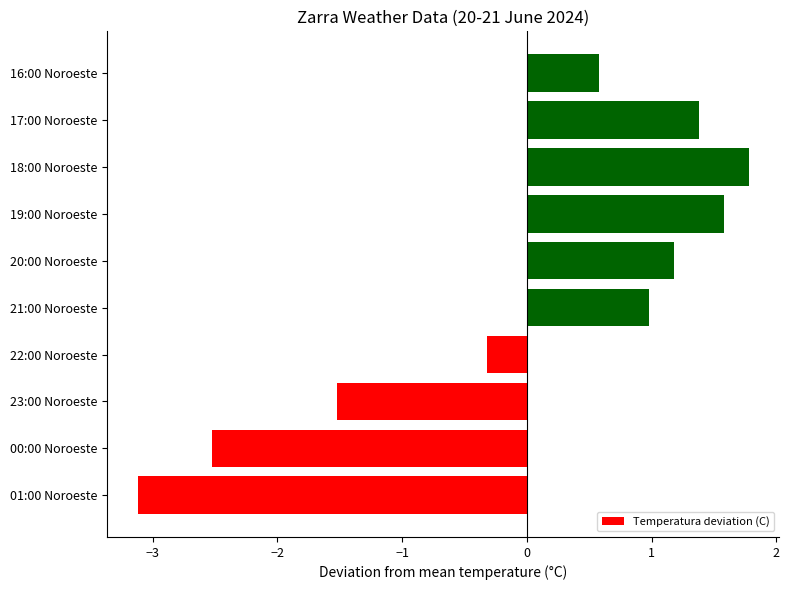

Which category has the lowest value across all series?

01:00 Noroeste